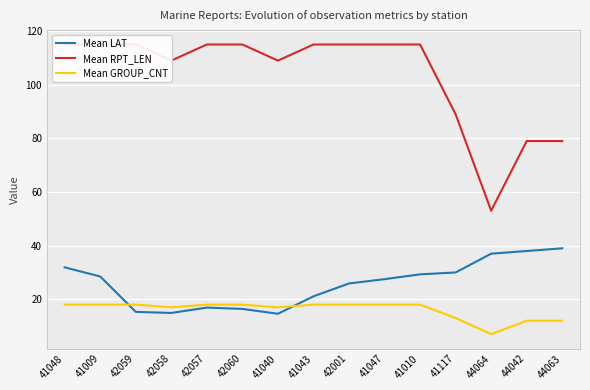

What is the difference between the highest and lowest values at 44063?

67.0